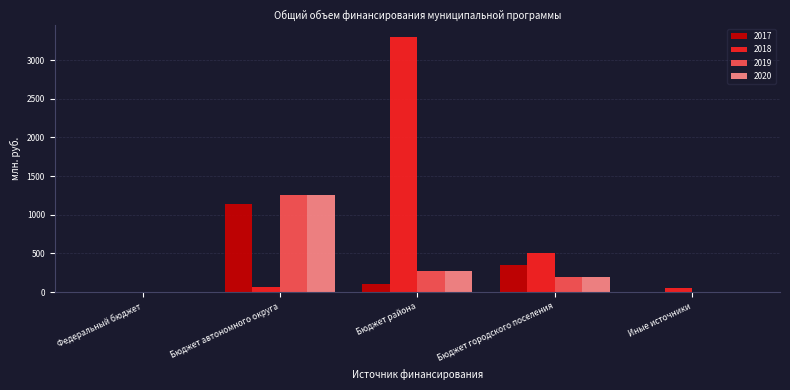

Reading left to right, transcribe all the data shown in this chart.

2017: Федеральный бюджет=0.0	Бюджет автономного округа=1142.6	Бюджет района=102.5	Бюджет городского поселения=349.1	Иные источники=0.0
2018: Федеральный бюджет=0.0	Бюджет автономного округа=71.4	Бюджет района=3292.2	Бюджет городского поселения=506.1	Иные источники=50.0
2019: Федеральный бюджет=0.0	Бюджет автономного округа=1259.5	Бюджет района=268.8	Бюджет городского поселения=198.0	Иные источники=0.0
2020: Федеральный бюджет=0.0	Бюджет автономного округа=1259.5	Бюджет района=268.8	Бюджет городского поселения=198.0	Иные источники=0.0